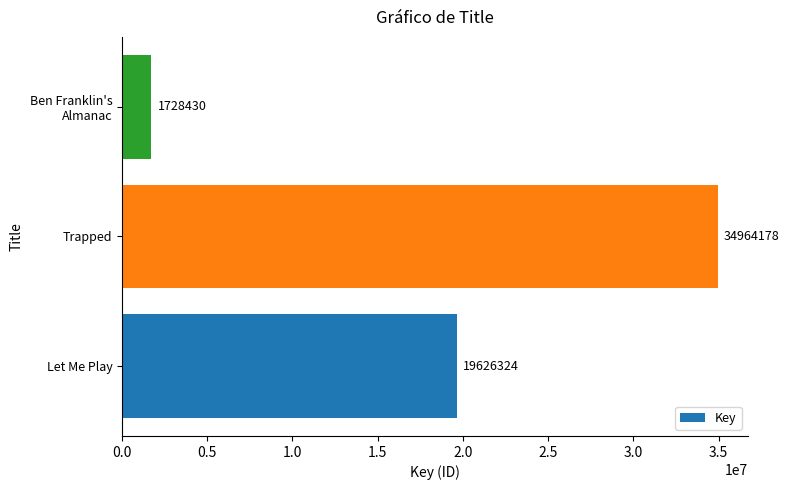

Reading bottom to top, what are all the values shown in this chart?

19626324	34964178	1728430